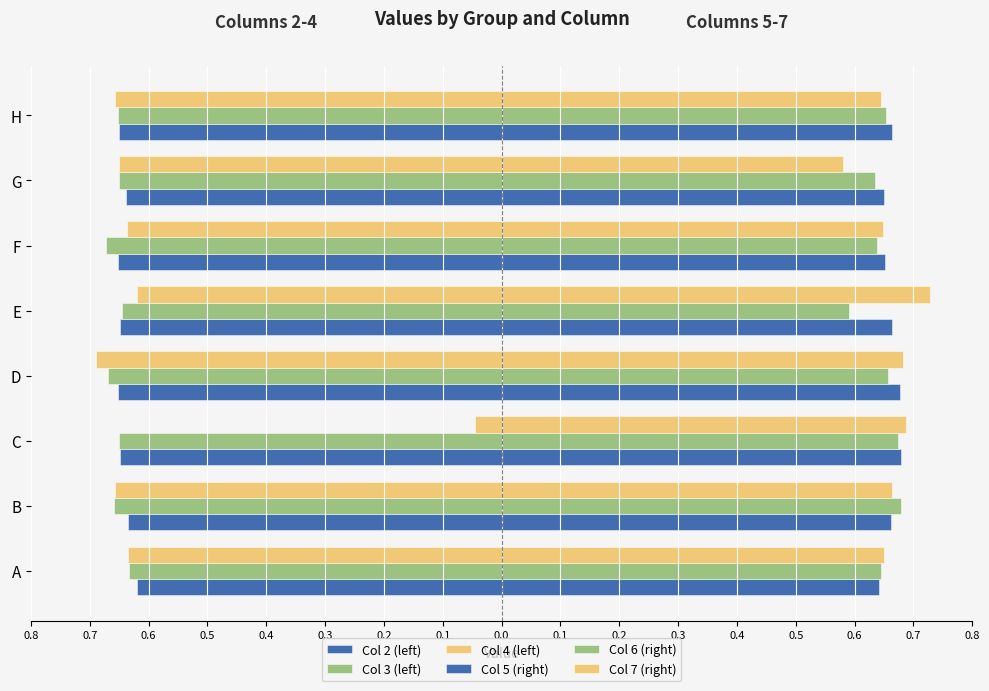

What is the sum of all Col 6 (right) values?

5.2